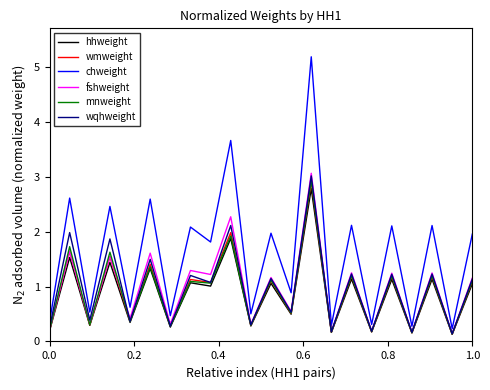

Which series has the largest total across all categories?

chweight